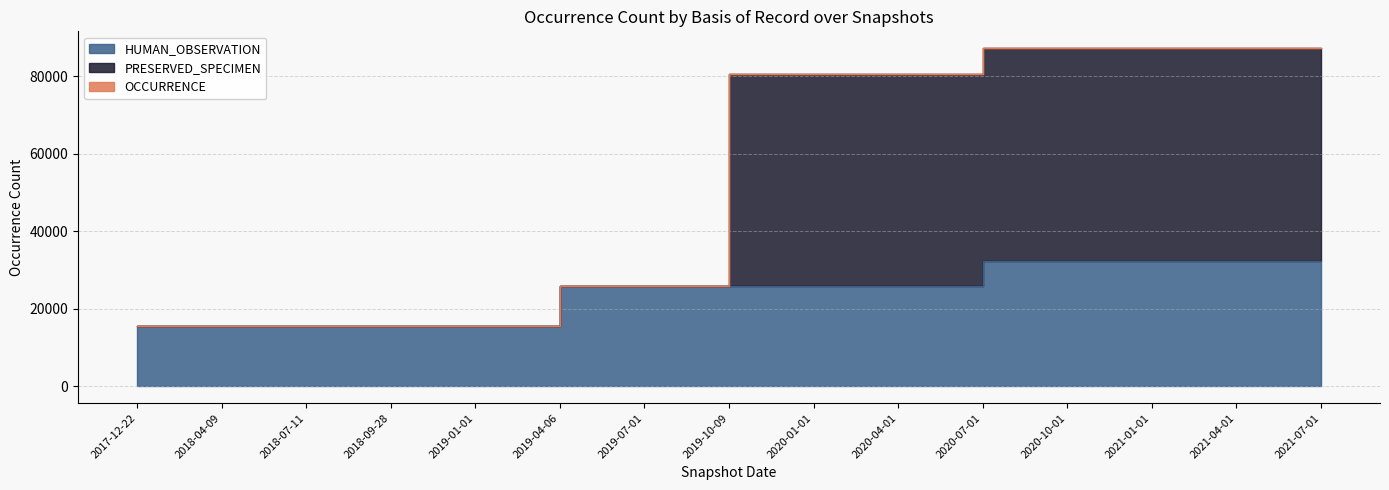

What is the highest value of the HUMAN_OBSERVATION series?

32326